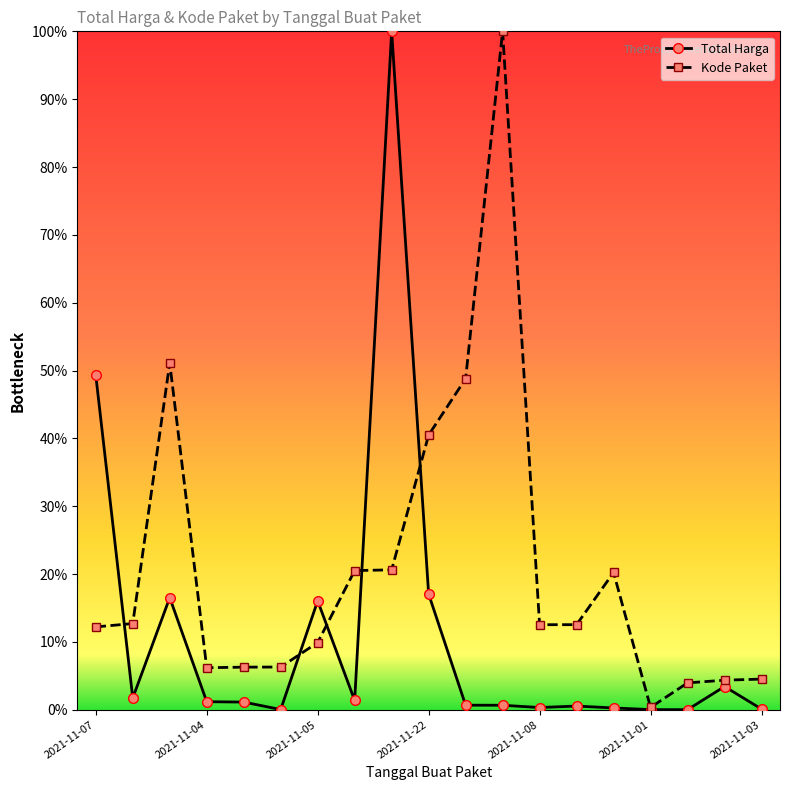

Which series has the largest total across all categories?

Kode Paket